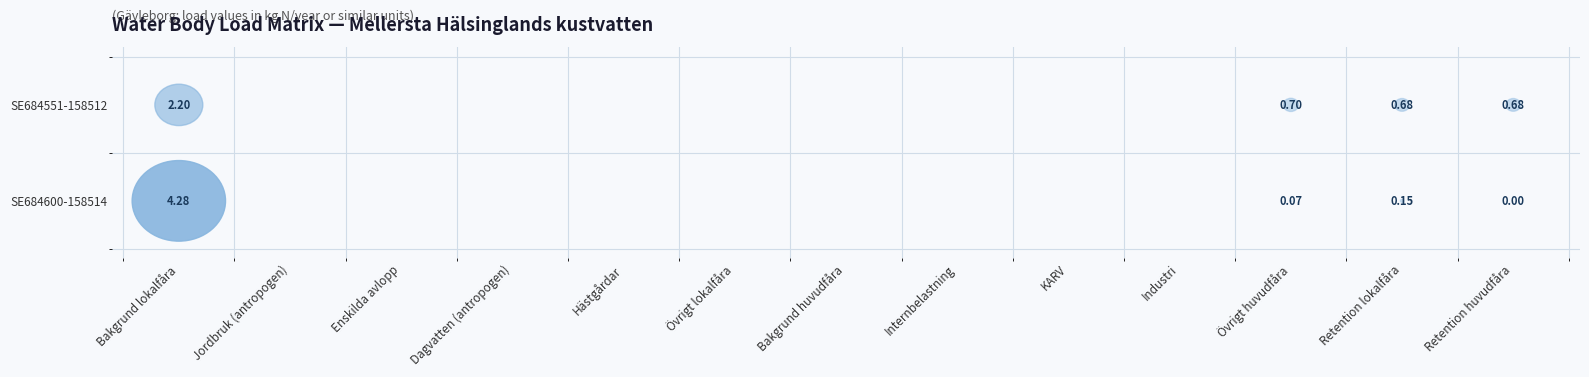

At which label is SE684600-158514 closest to 2?

Retention lokalfåra